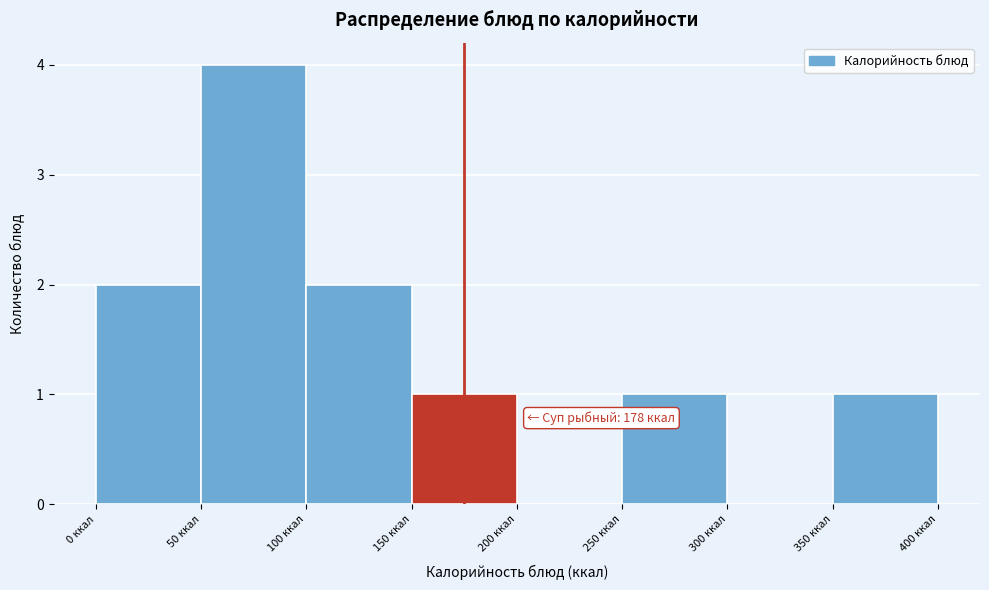

Which range on the x-axis has the tallest bar?

50 to 100